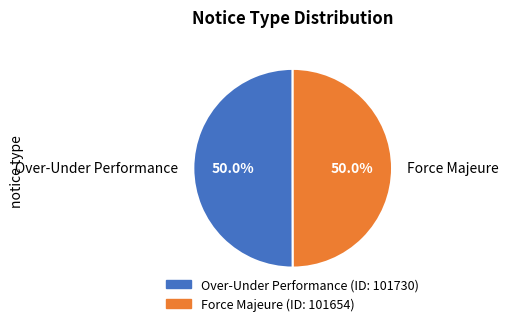

The Over-Under Performance slice represents 50% of the pie. True or false?

True